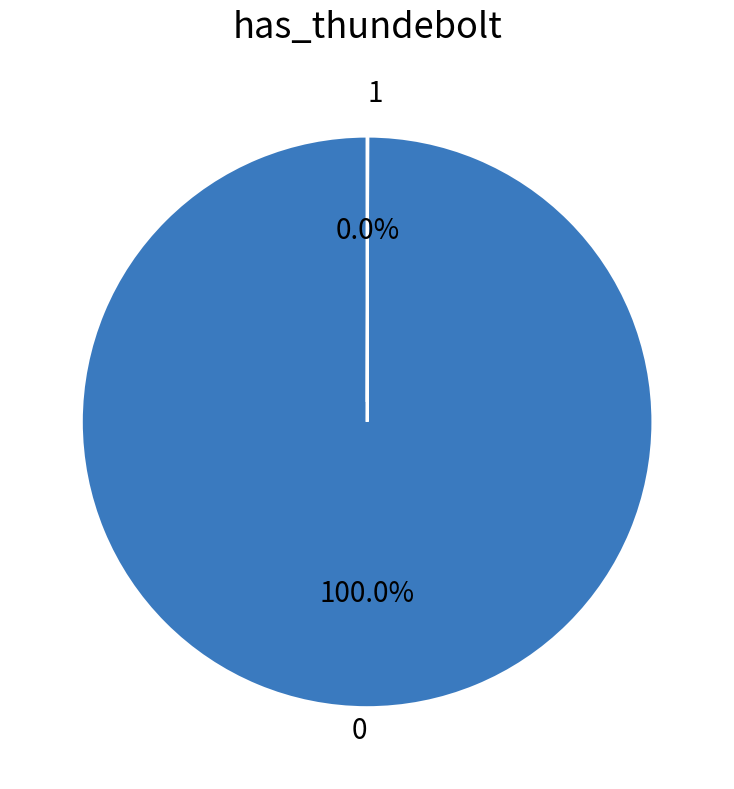

Does any single category account for the majority?

Yes